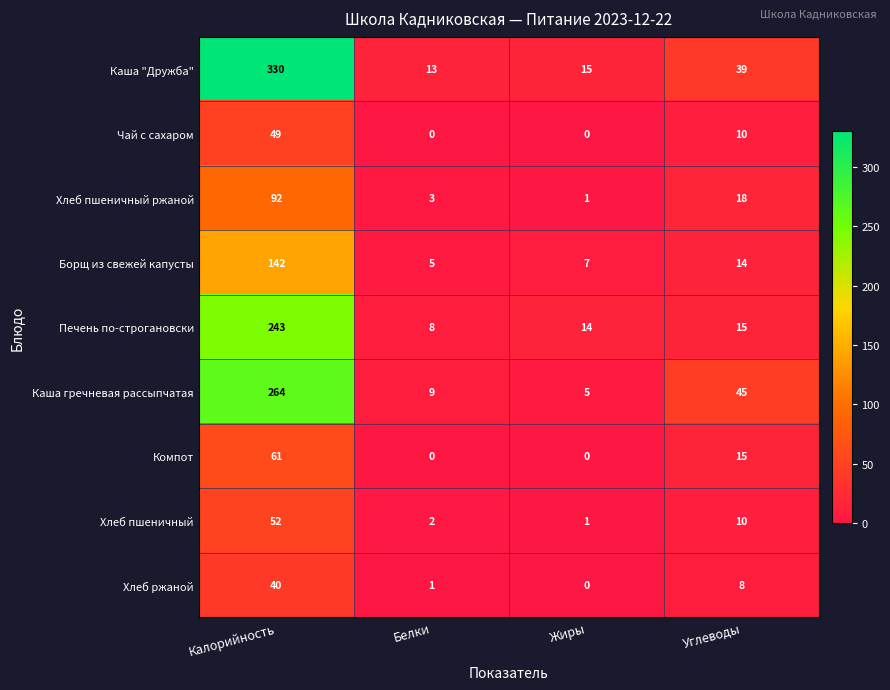

Where does the Хлеб ржаной series first go above 8?

Калорийность